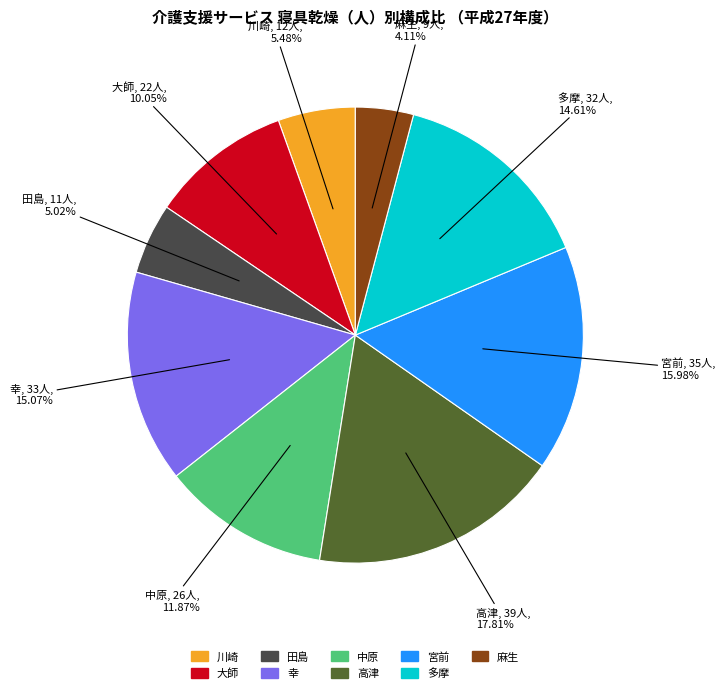

What is the ratio of the value at 麻生 to the value at 多摩?

0.3